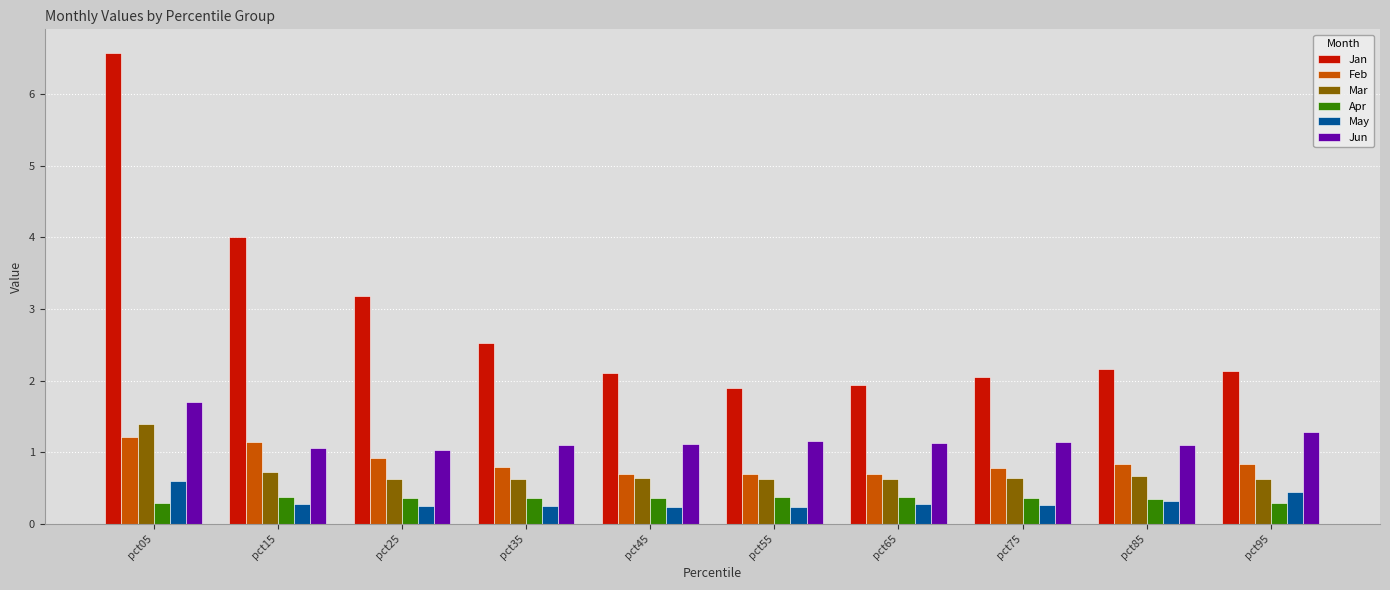

Count the number of categories in the chart.

10